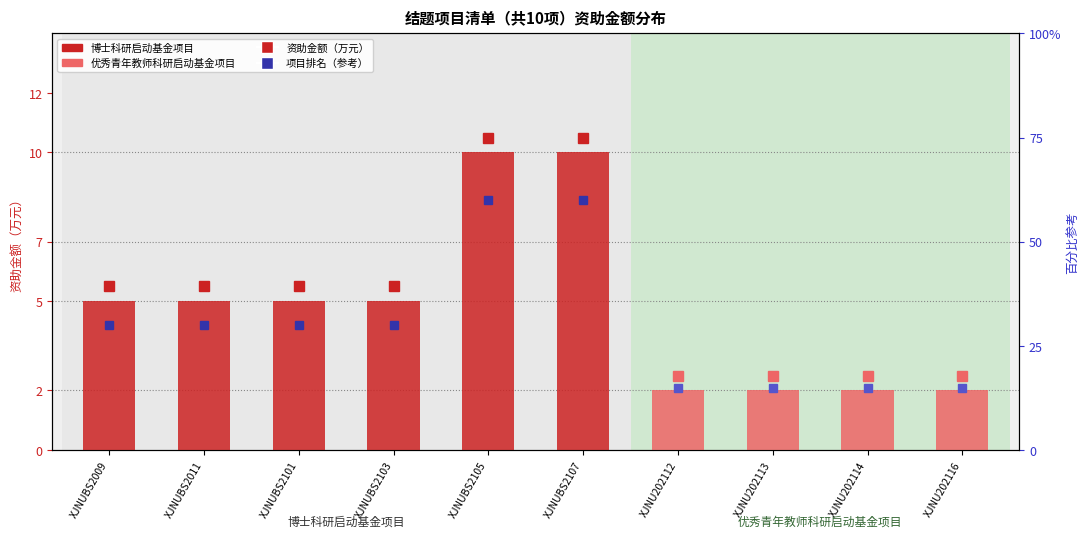

What is the ratio of the value at XJNUBS2011 to the value at XJNUBS2105?

0.5